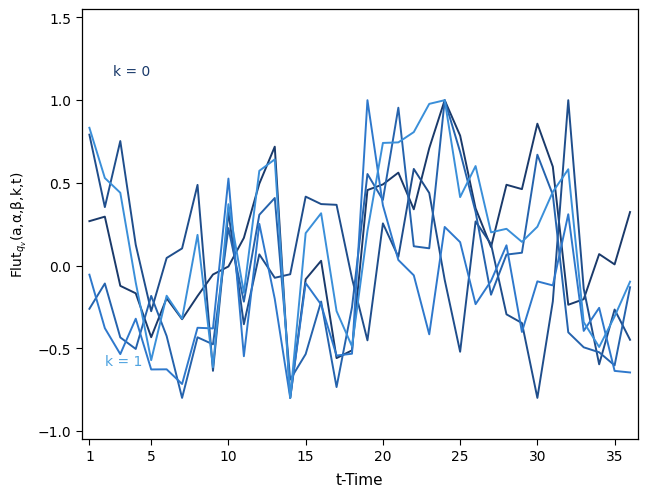

Is it true that Klavna masa U (kg) equals -0.7 at 33?

False